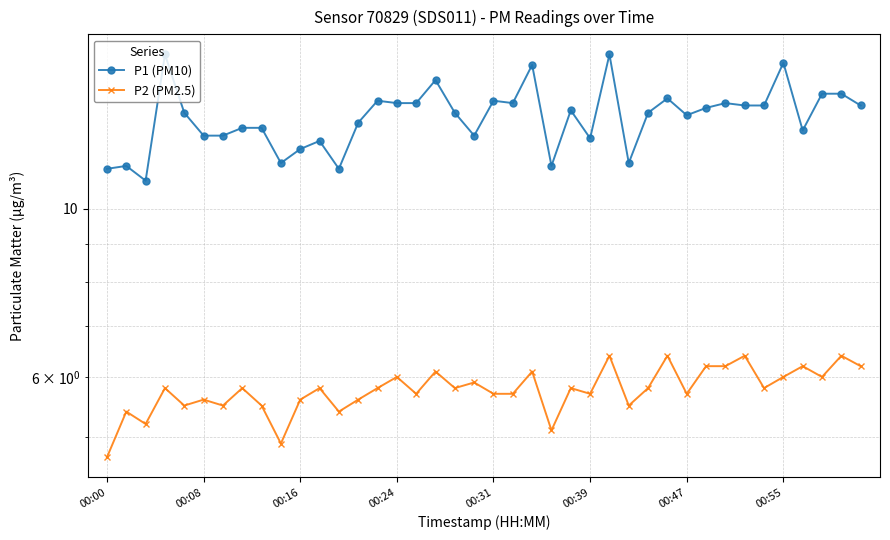

What is the minimum value for P1 (PM10)?

10.9